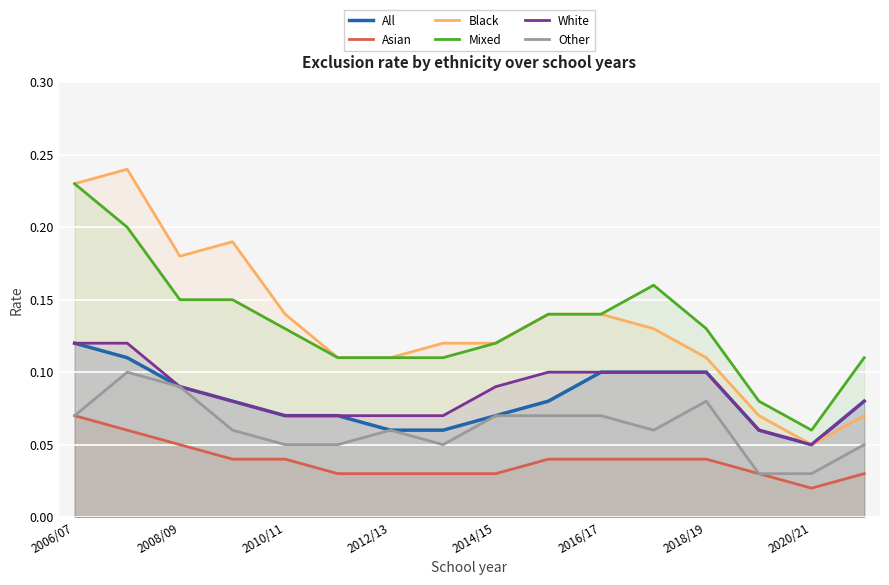

At which category is the sum across all series the highest?

2006/07